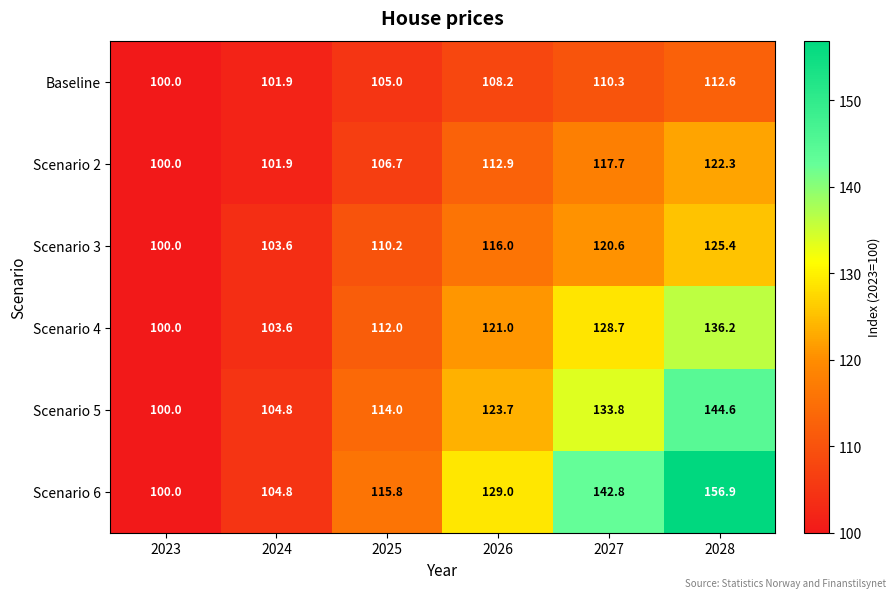

At which label is Scenario 6 closest to 128?

2026